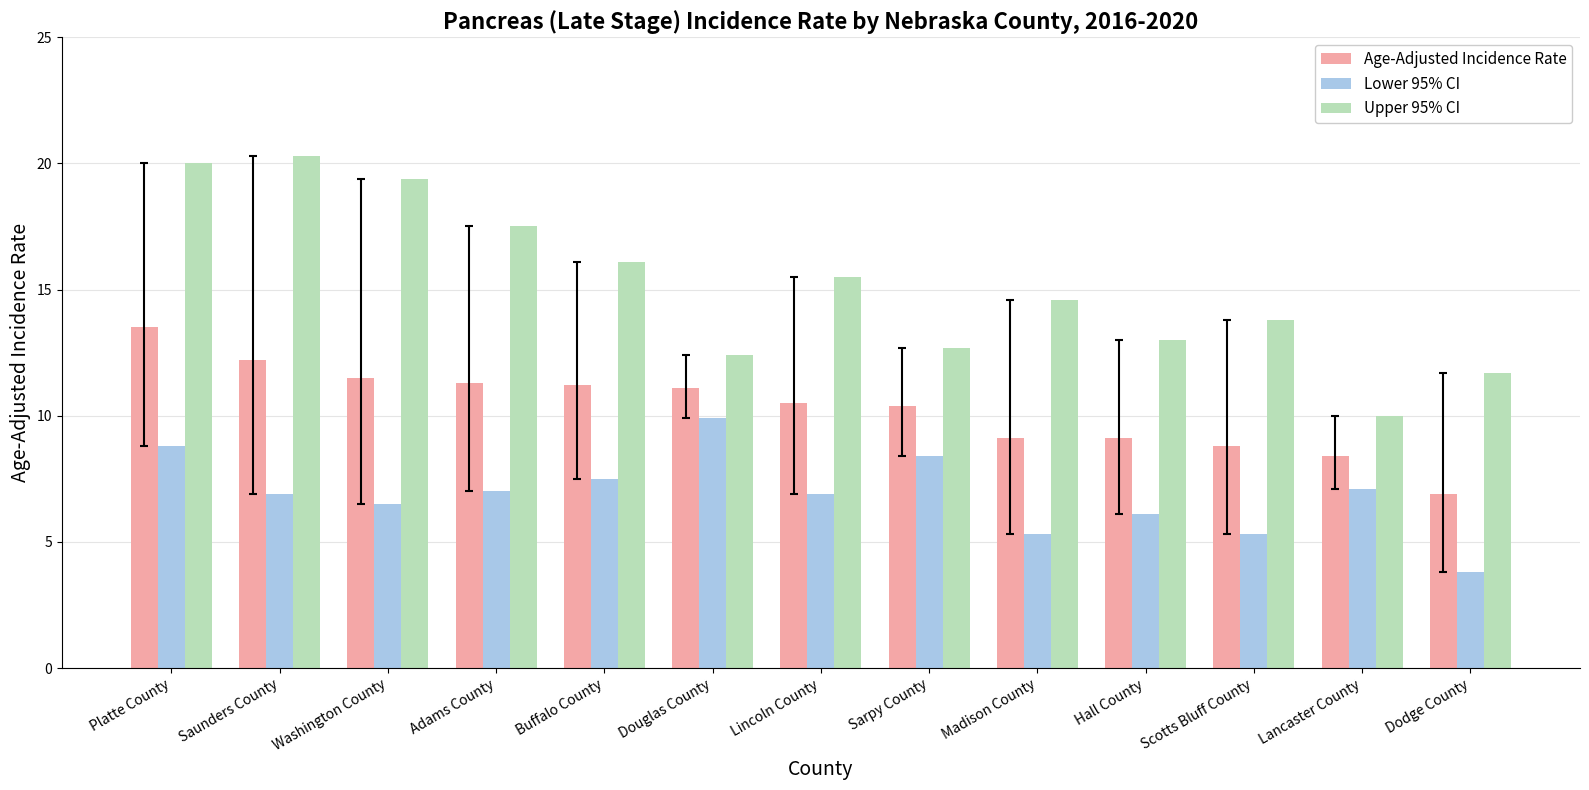

At which category is the sum across all series the highest?

Platte County